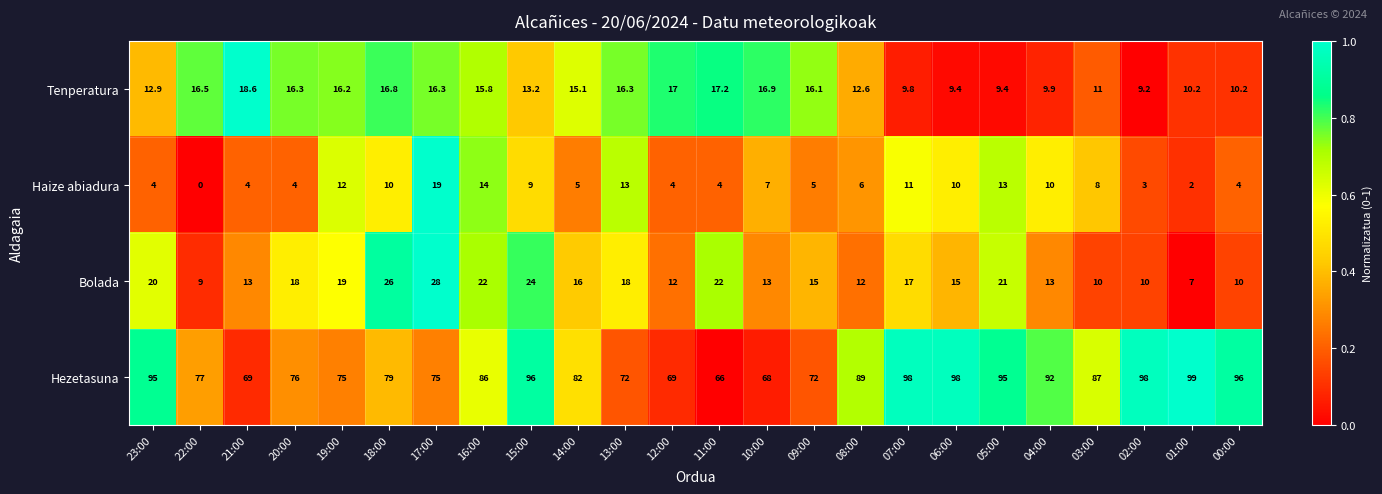

How many distinct data groups are displayed?

4